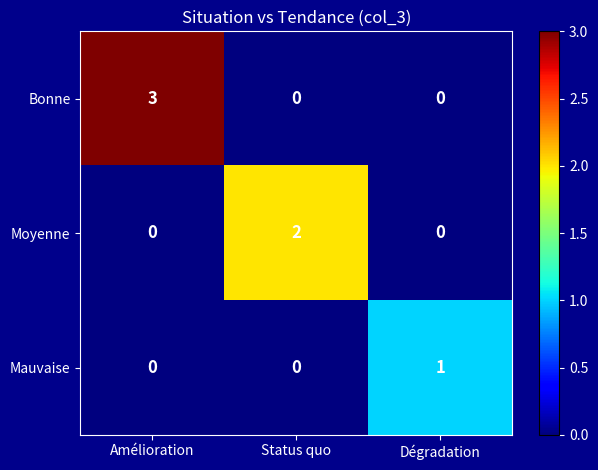

Is it true that Moyenne equals 1 at Amélioration?

False